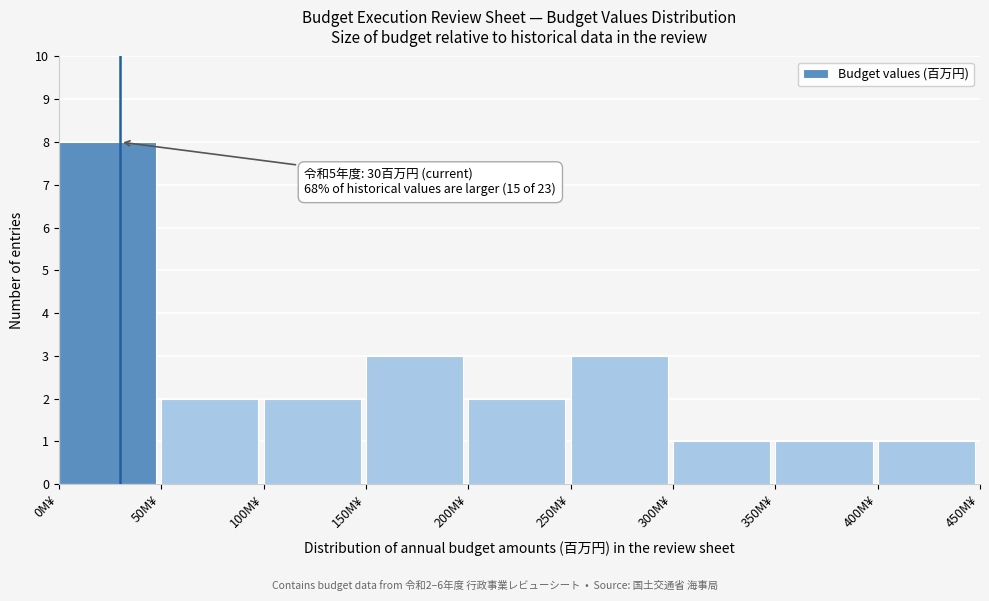

Which range on the x-axis has the tallest bar?

0 to 50